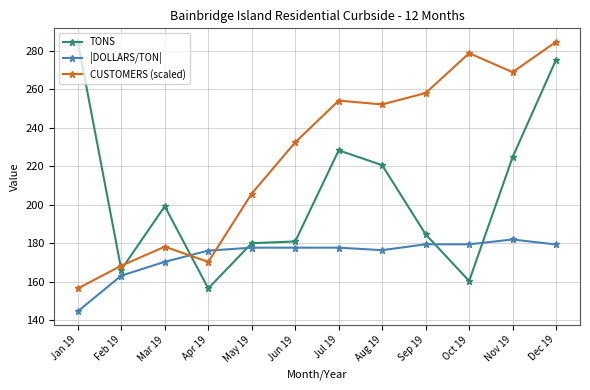

What is the maximum value for TONS?

284.7